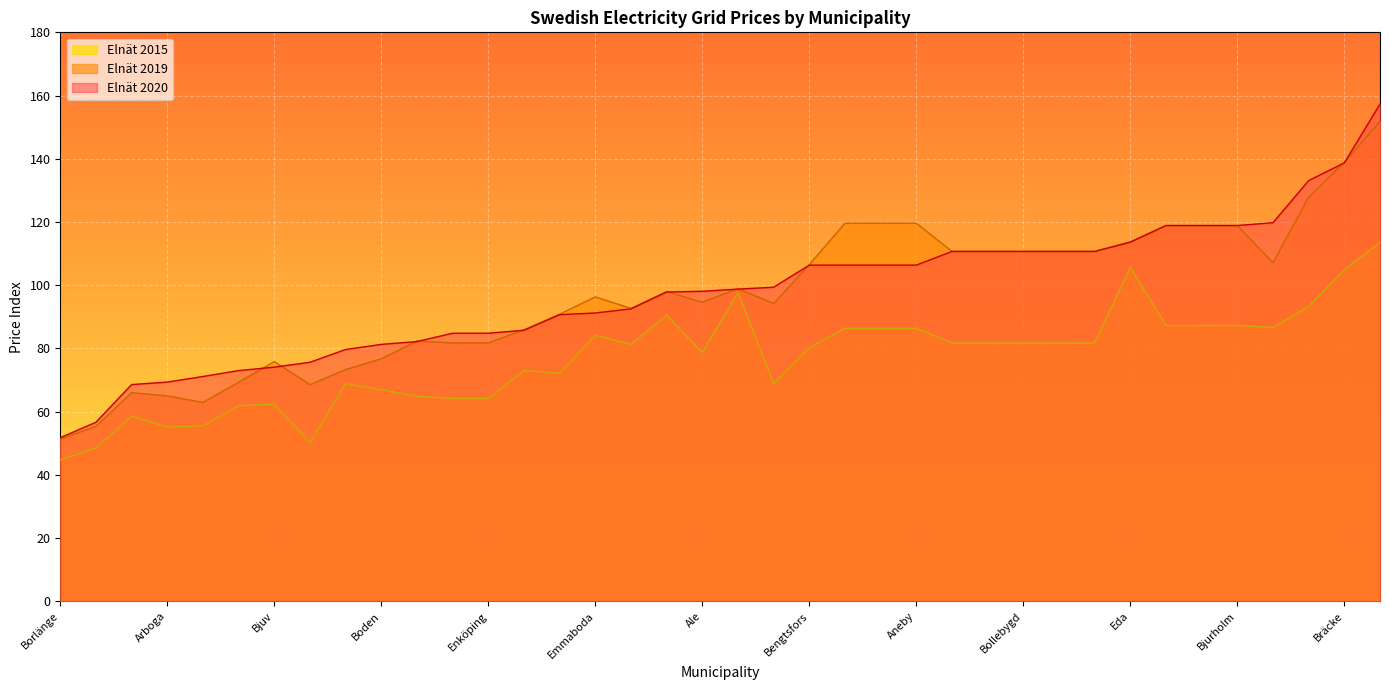

Read the Elnät 2019 value at Arvidsjaur.

118.9